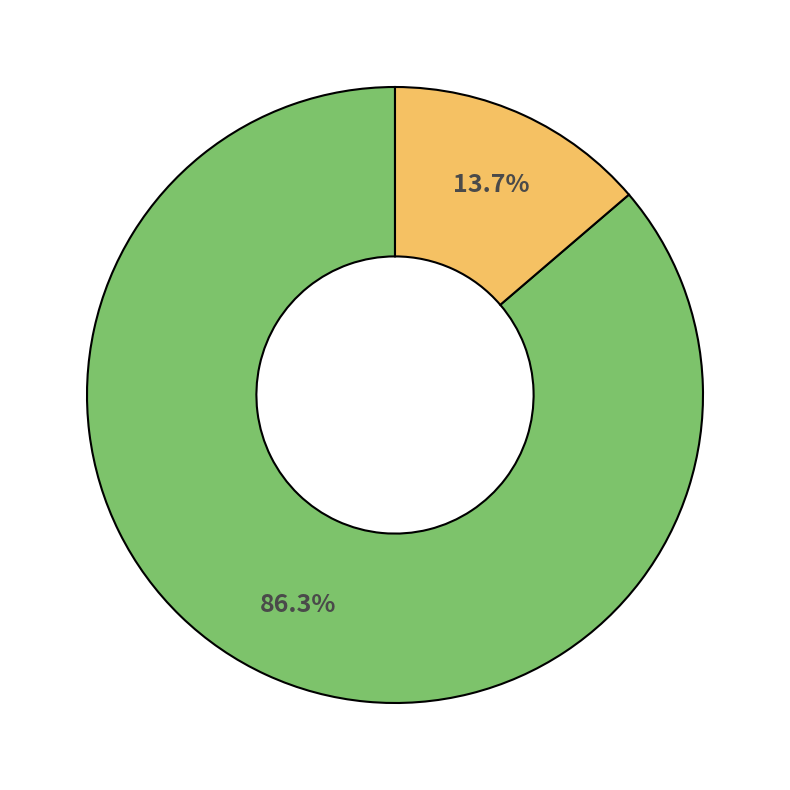

Does any single category account for the majority?

Yes